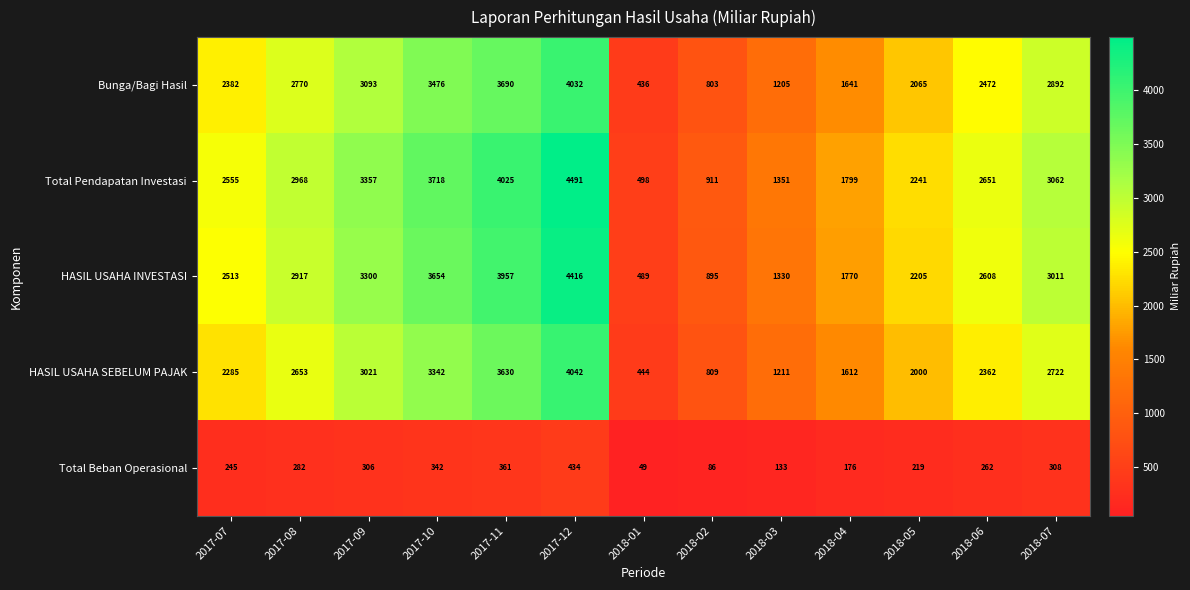

What is the difference between the highest and lowest values at 2018-02?

825